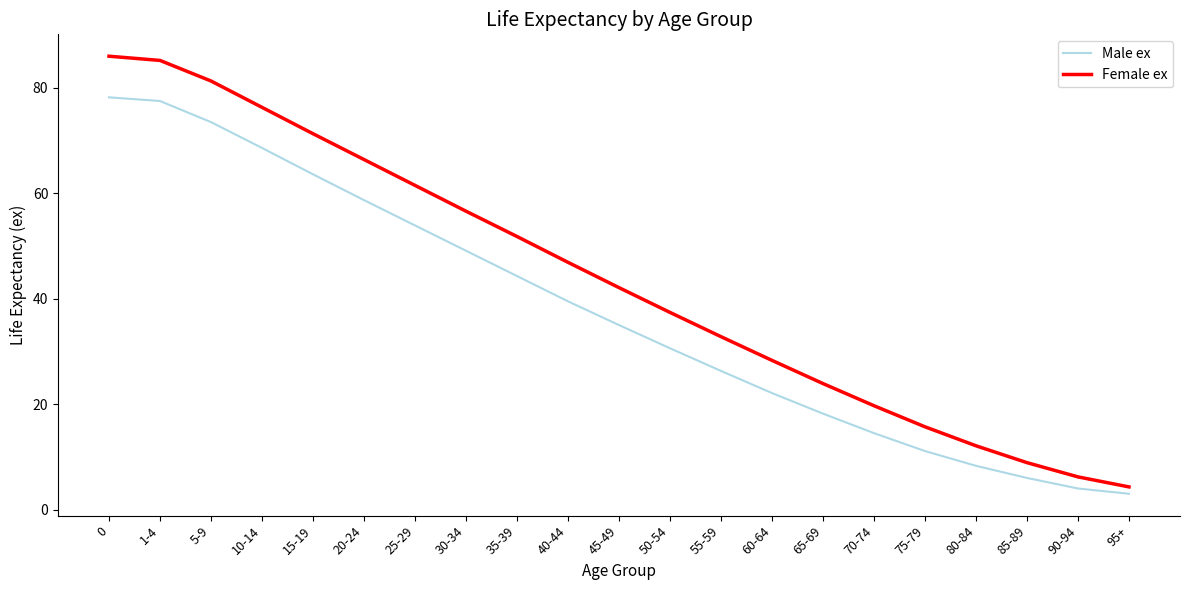

Rank the series by their average value, from lowest to highest.

Male ex, Female ex